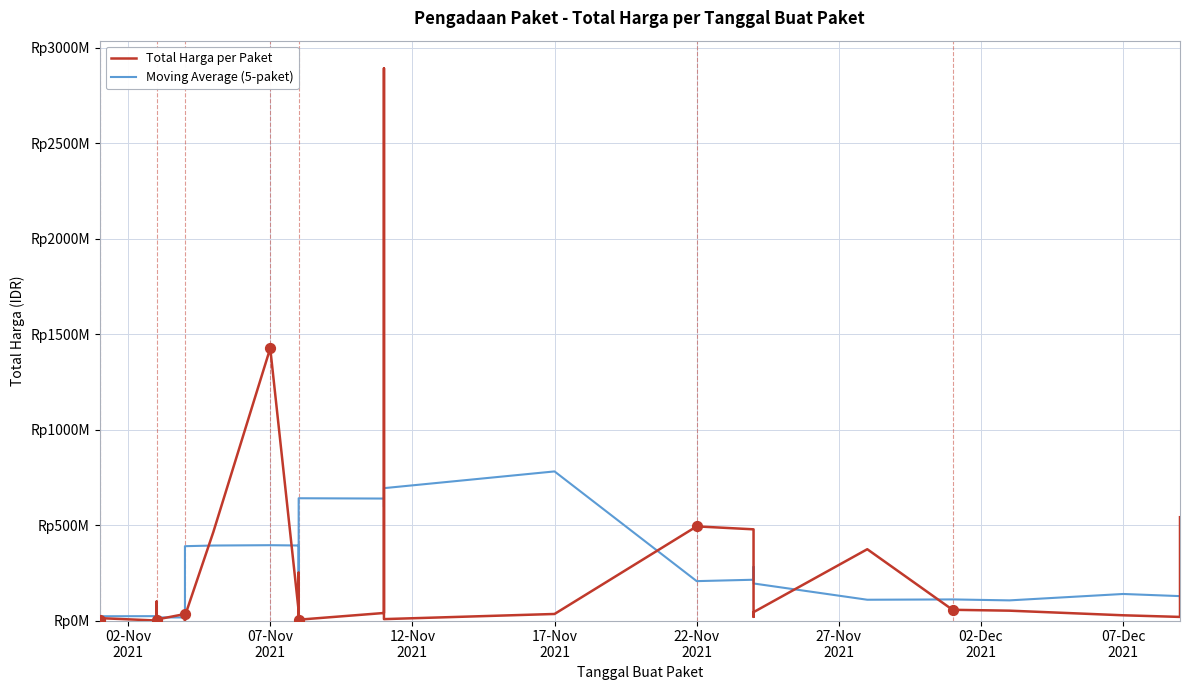

What is the total value across all series at 17-Nov 2021?

815175048